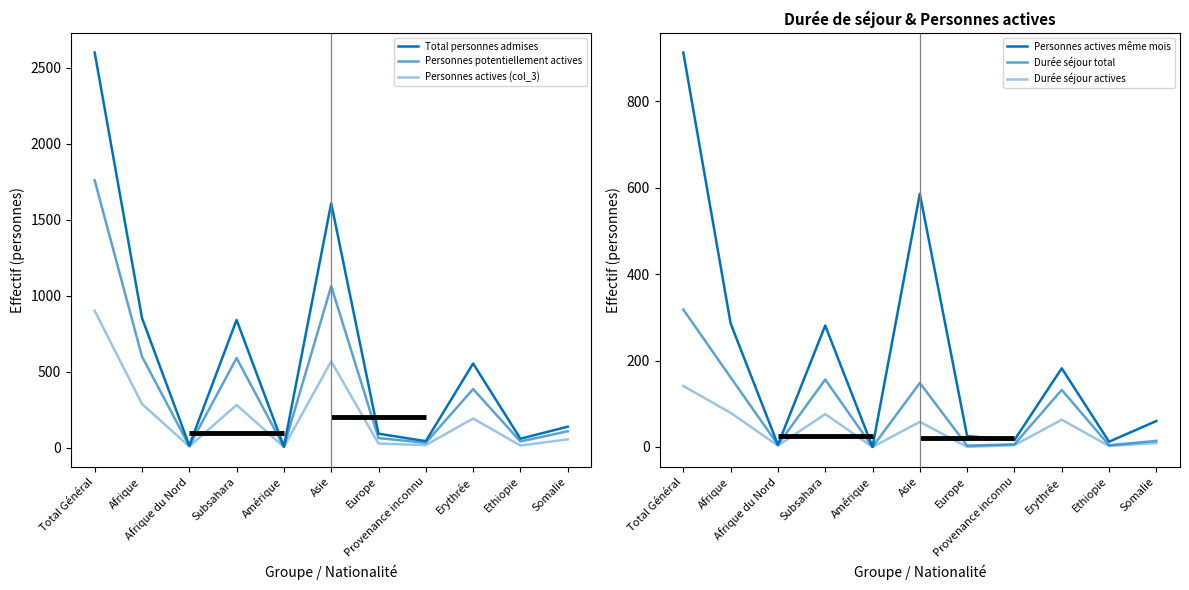

True or false: Personnes actives même mois has a value of 6 at Ethiopie.

False